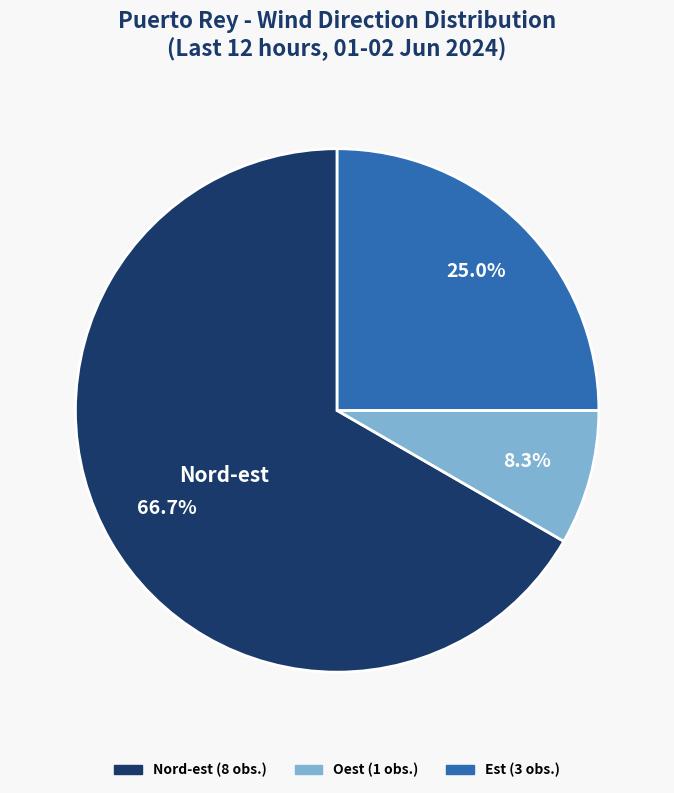

How many segments does this pie chart have?

3